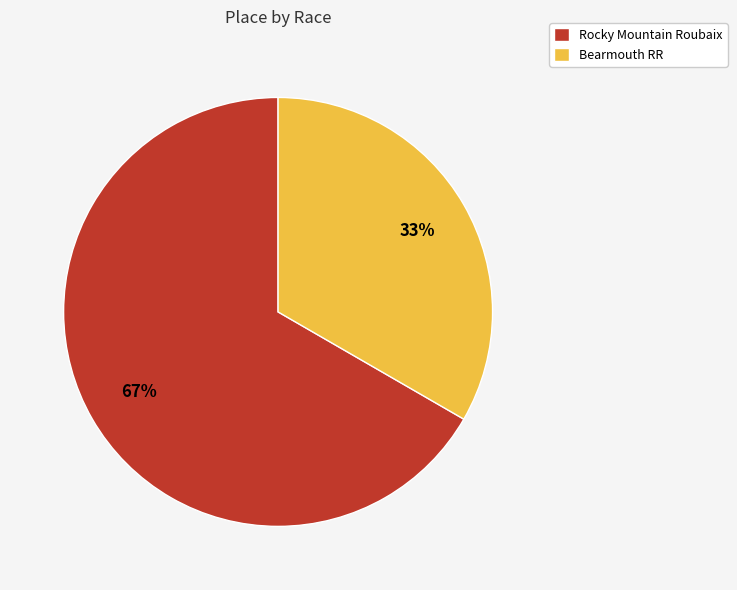

How many segments does this pie chart have?

2